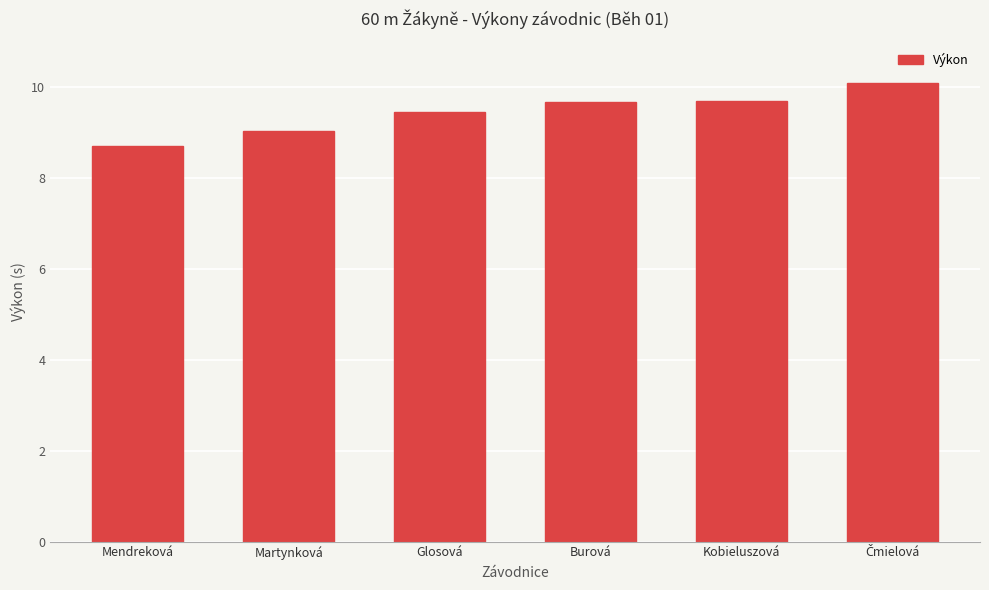

At which label is the value closest to 9?

Martynková